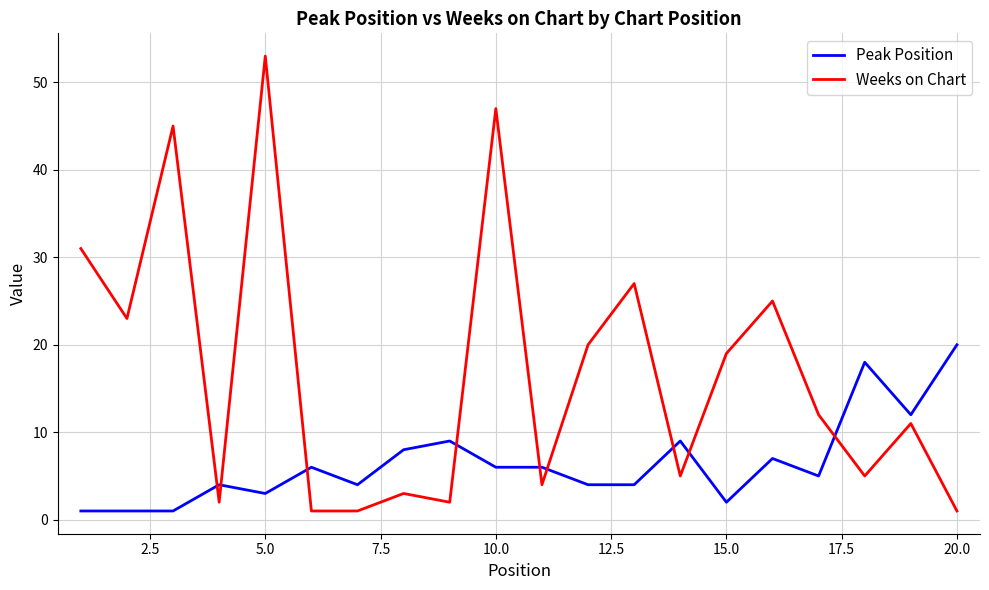

List the series in order of their peak value, highest first.

Weeks on Chart, Peak Position